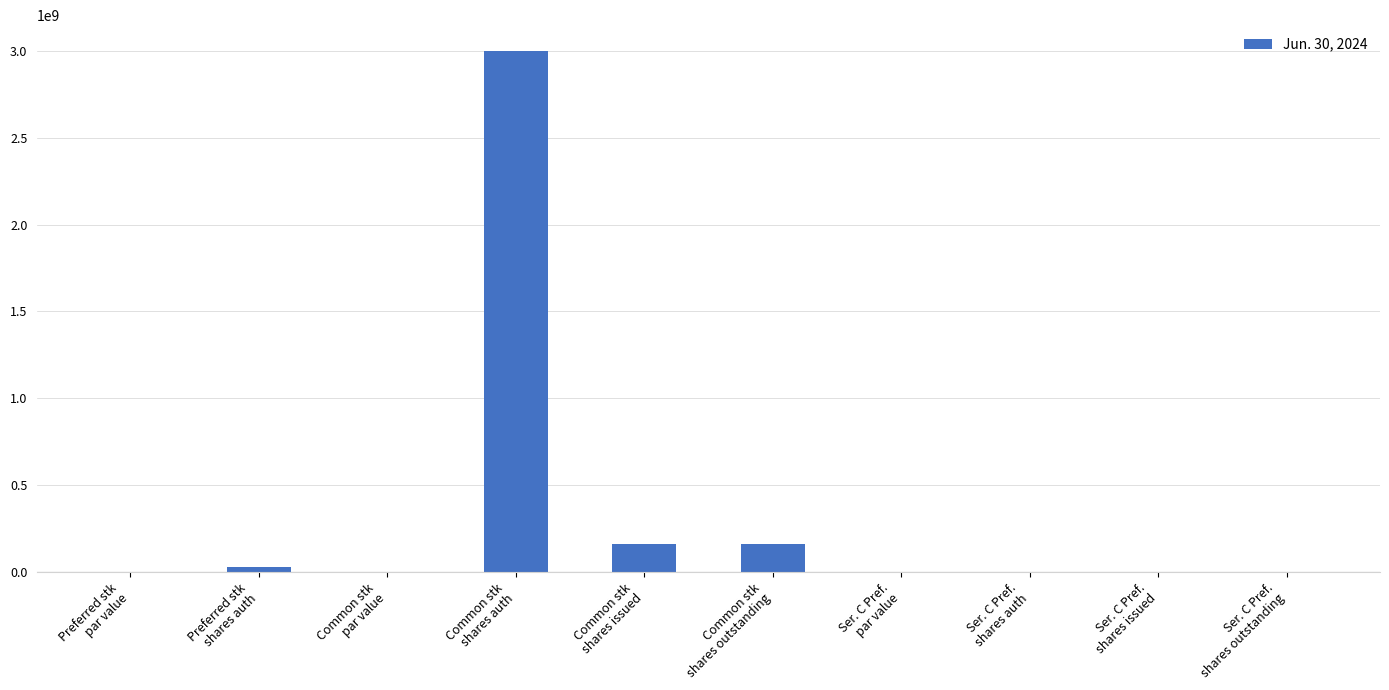

Are the bars horizontal?

No